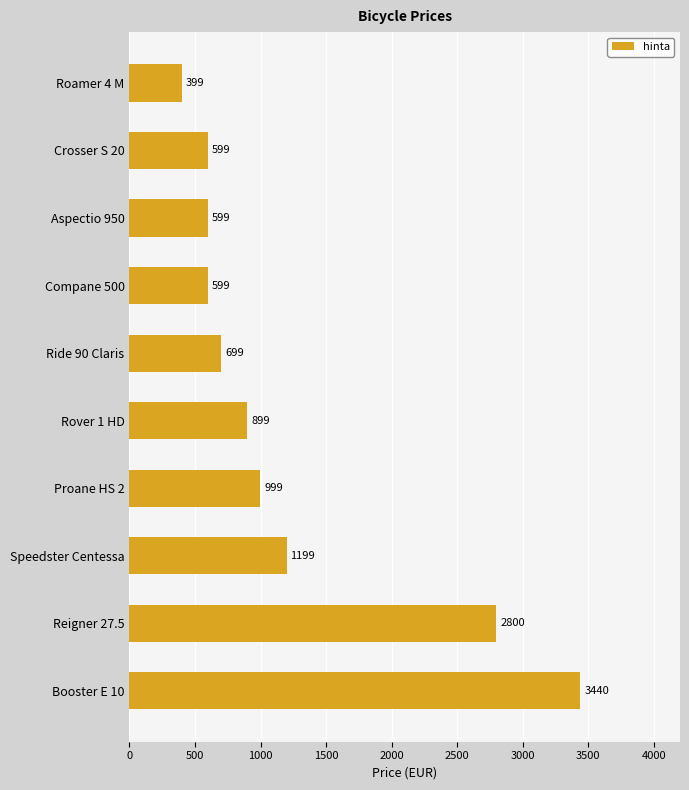

Where is the data nearest to the value 1919?

Speedster Centessa